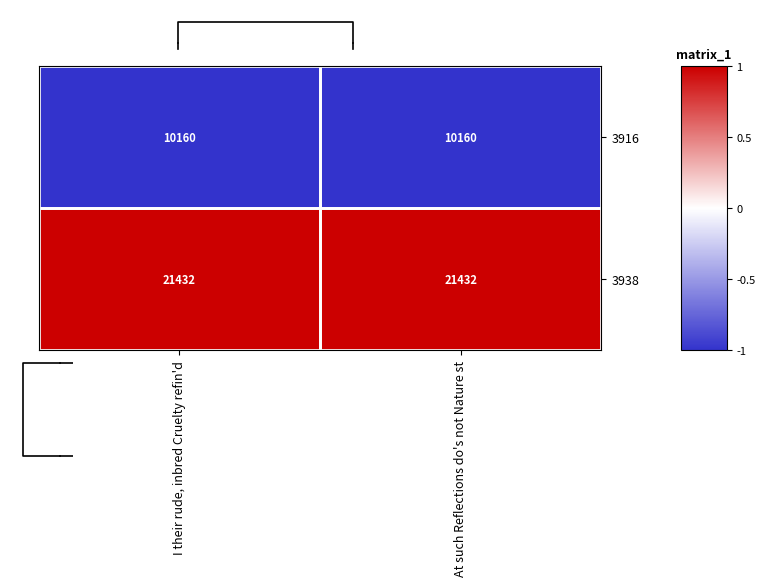

Which category has the lowest value in the 3916 series?

I their rude, inbred Cruelty refin'd